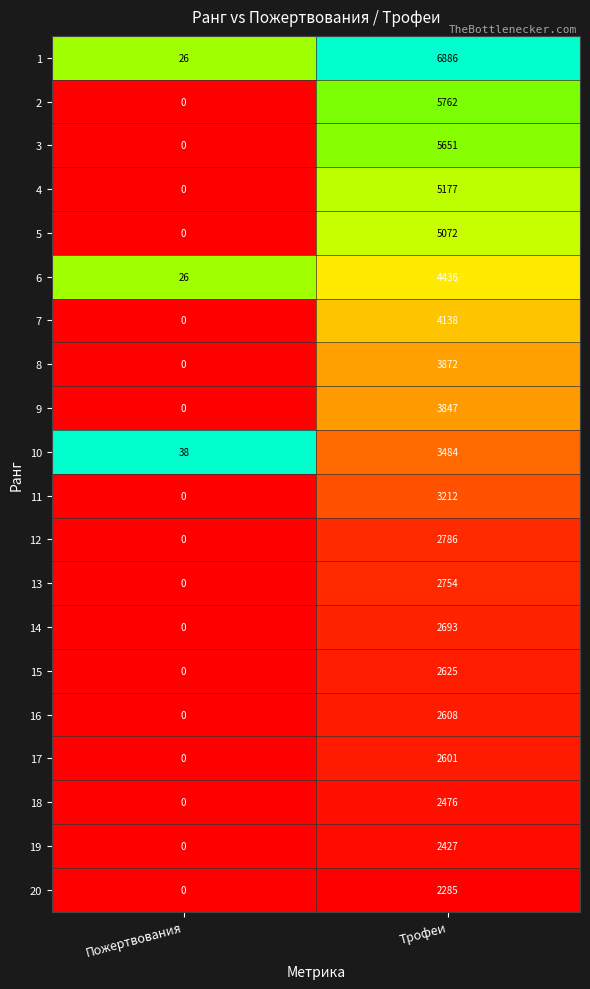

The value of 7 at Трофеи is 4138. True or false?

True